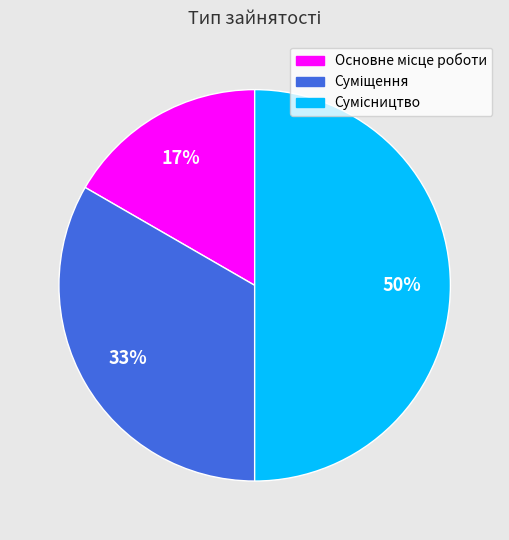

To the nearest percent, what is the average slice percentage?

33%